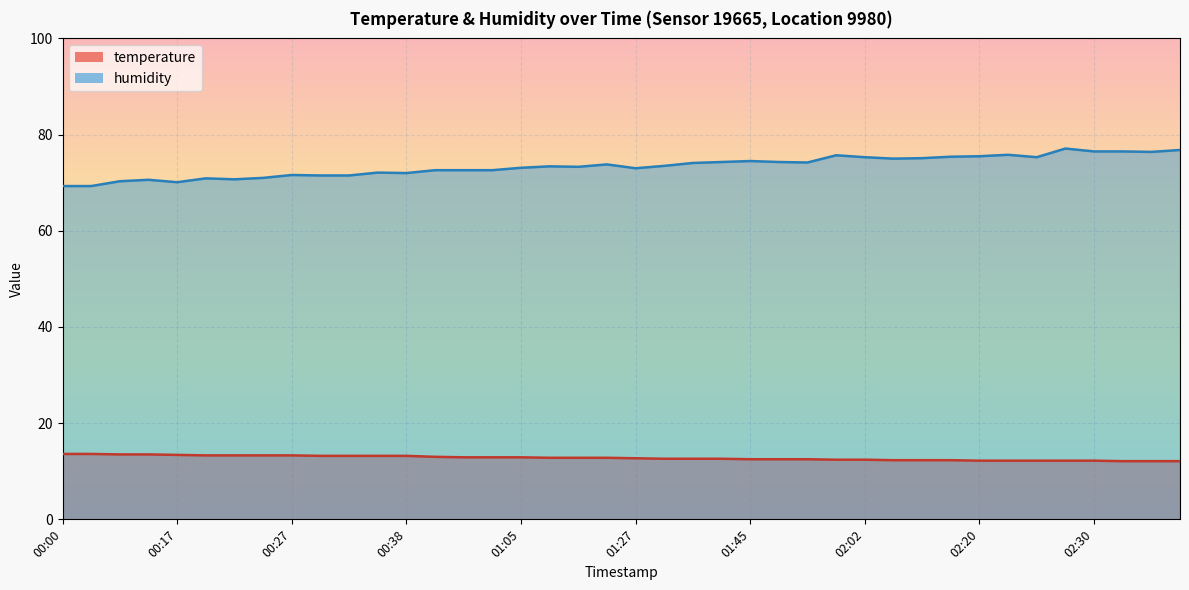

True or false: humidity and temperature cross at least once.

False